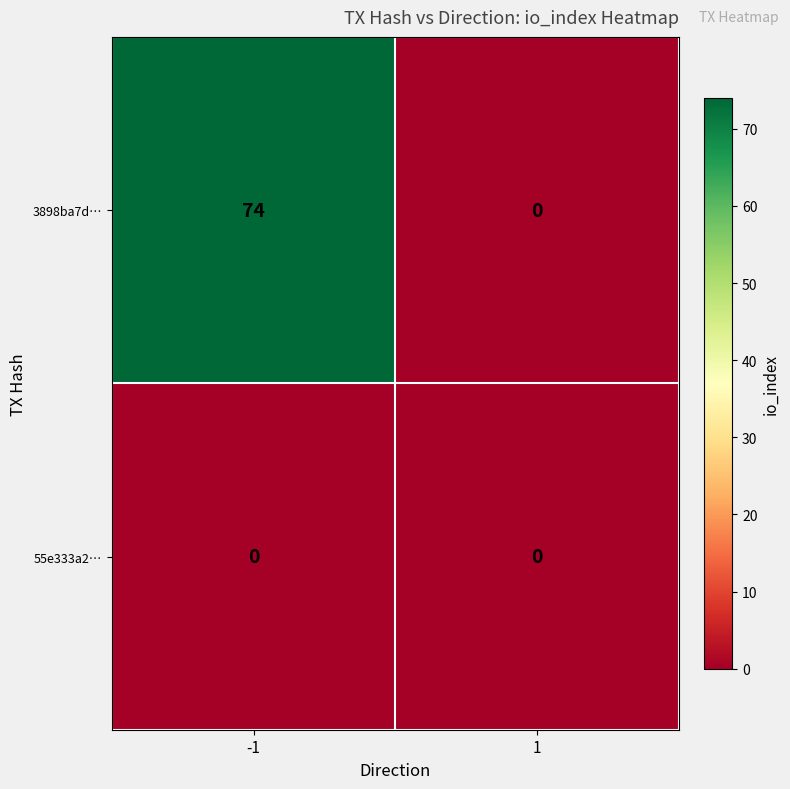

What is the difference between the 3898ba7d… values at -1 and 1?

74